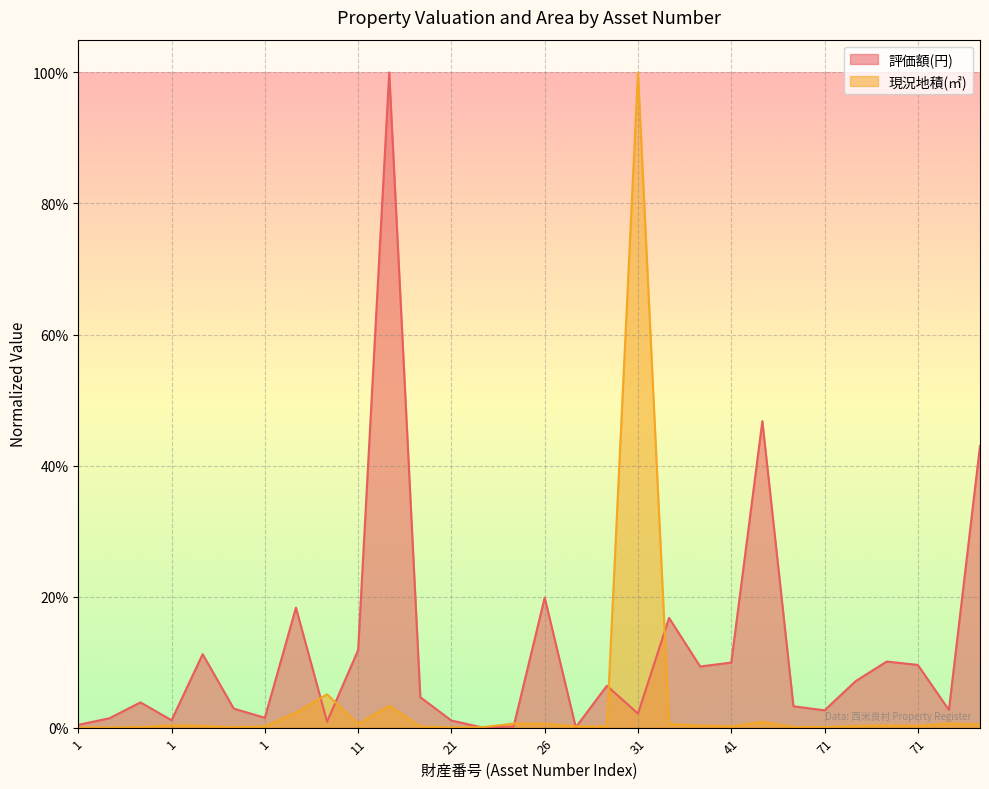

In 現況地積(㎡), how many points are lower than both neighbors (excluding endpoints)?

7